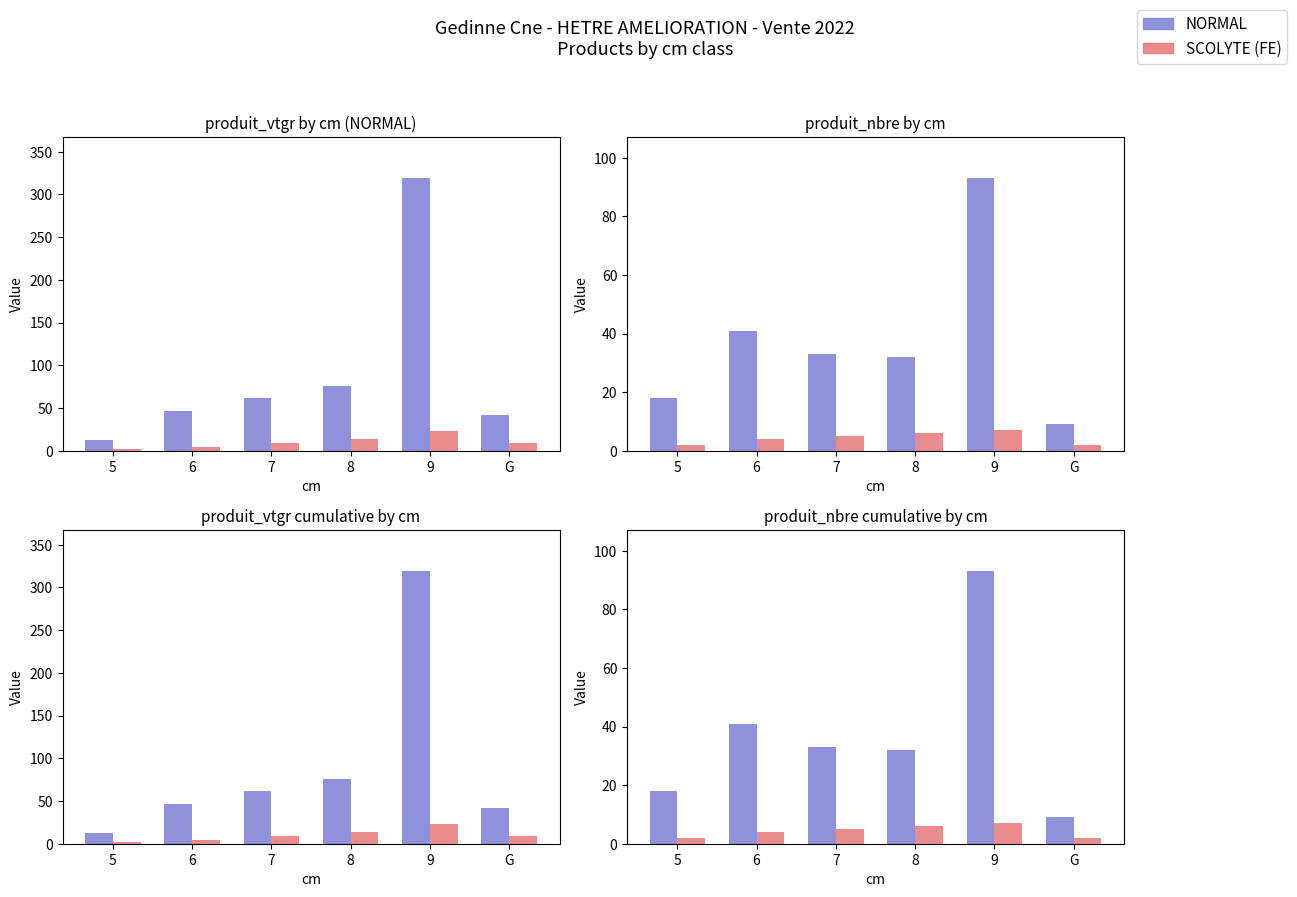

The value of NORMAL at 6 is 41. True or false?

True